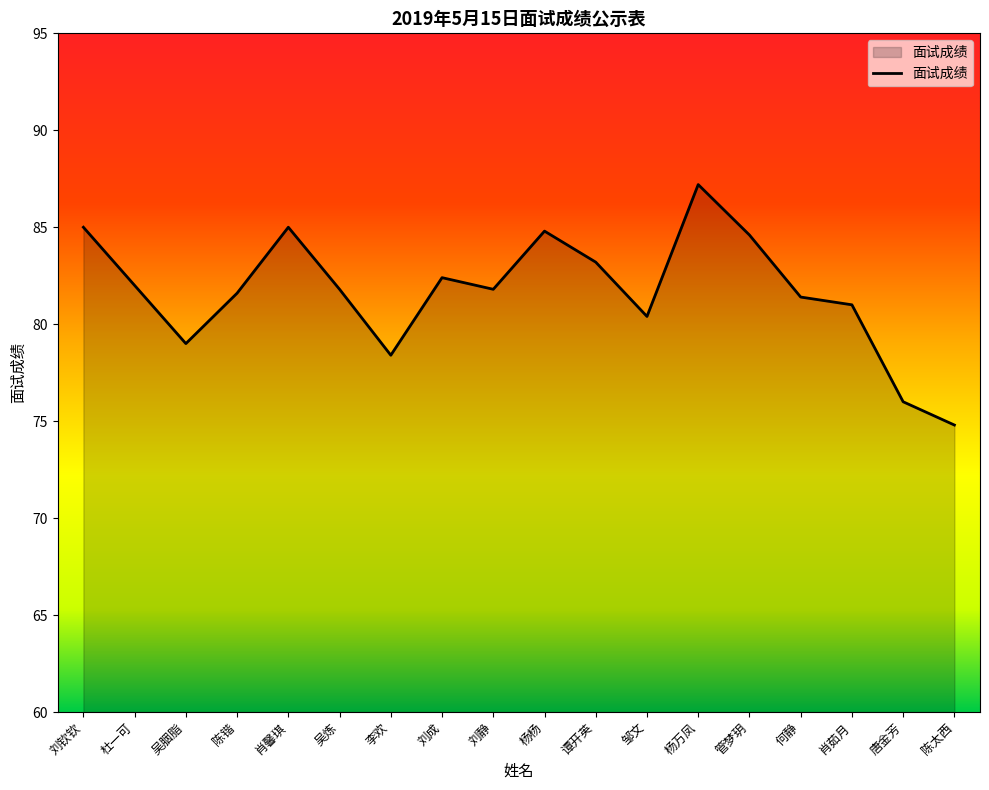

Which has a higher value, 陈太西 or 吴炼?

吴炼